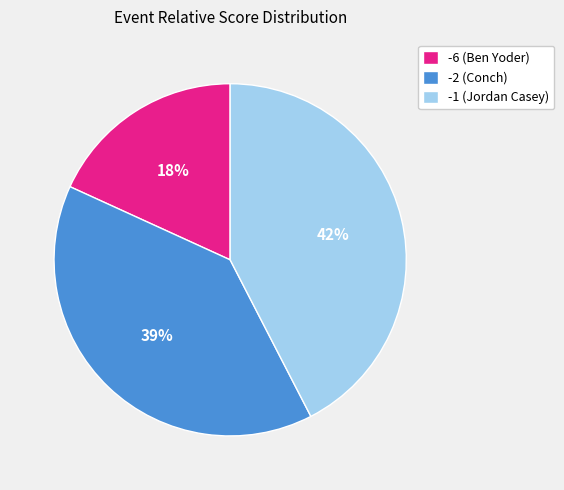

Rank the categories by value from lowest to highest.

-6 (Ben Yoder), -2 (Conch), -1 (Jordan Casey)